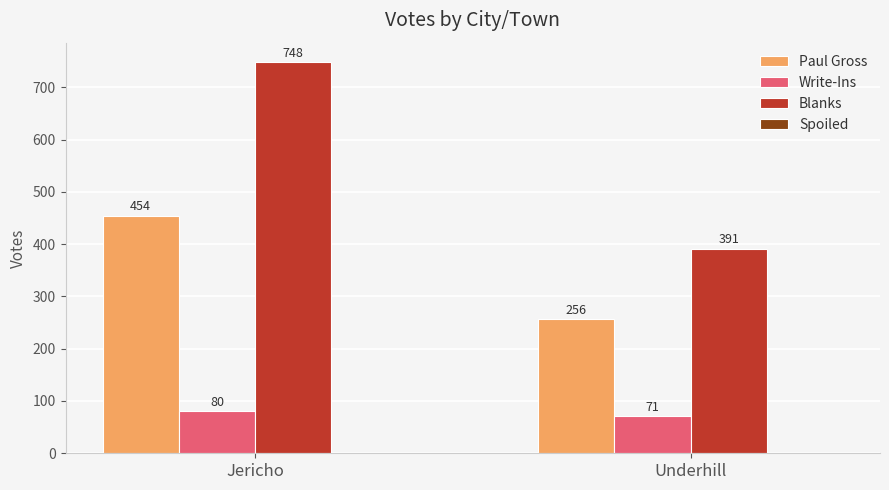

What value does the Paul Gross series have at Underhill, to the nearest 10?

260